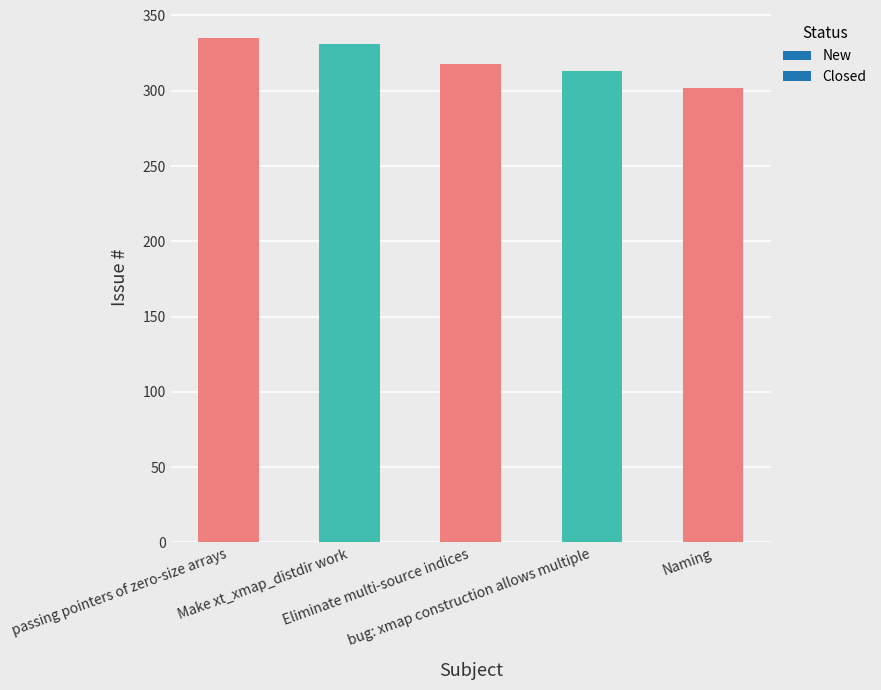

What position from the left is passing pointers of zero-size arrays?

1